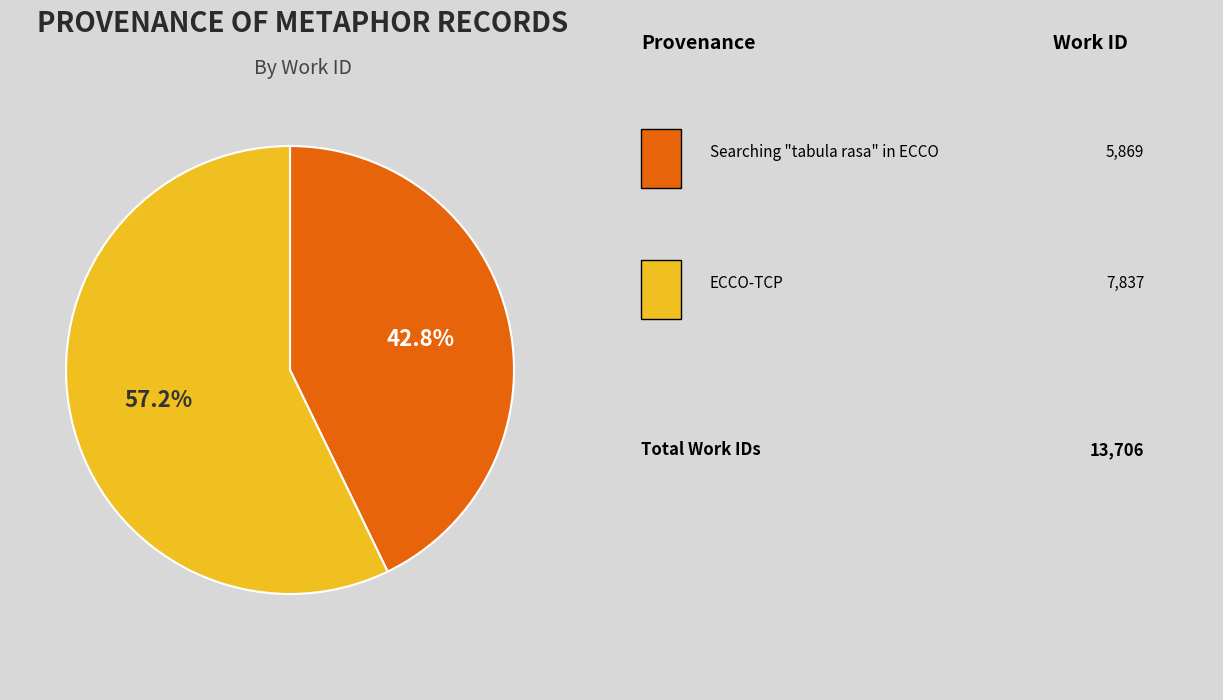

Is there a majority slice in this chart?

Yes